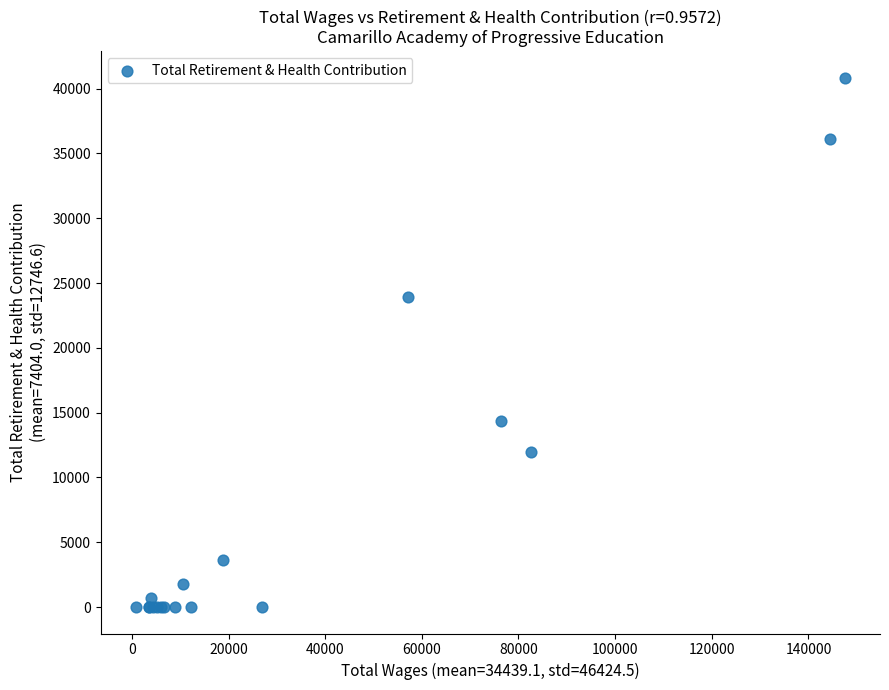

What Y value in the scatter plot is closest to 20425?

23899